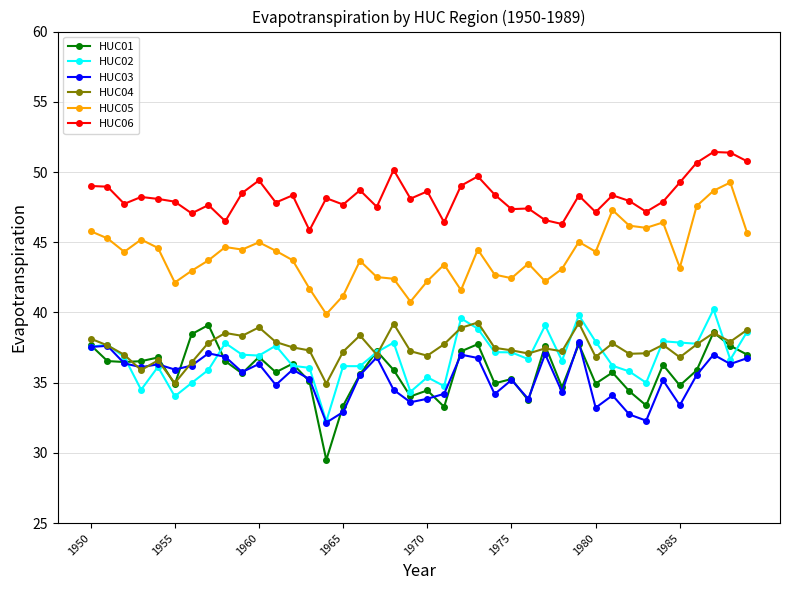

In HUC05, how many points are lower than both neighbors (excluding endpoints)?

11